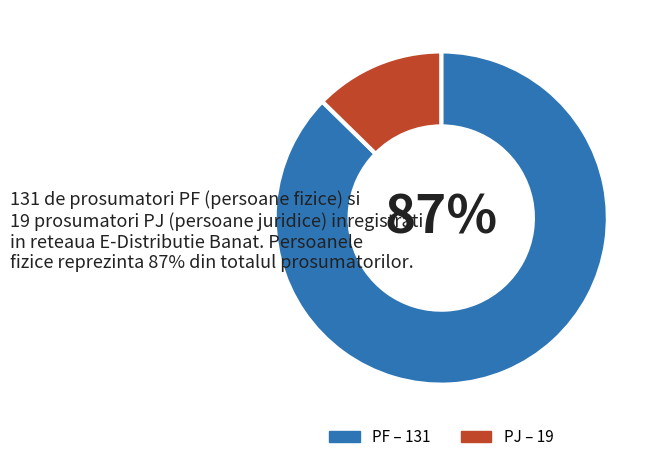

Is it true that PJ is 13% of the pie?

True